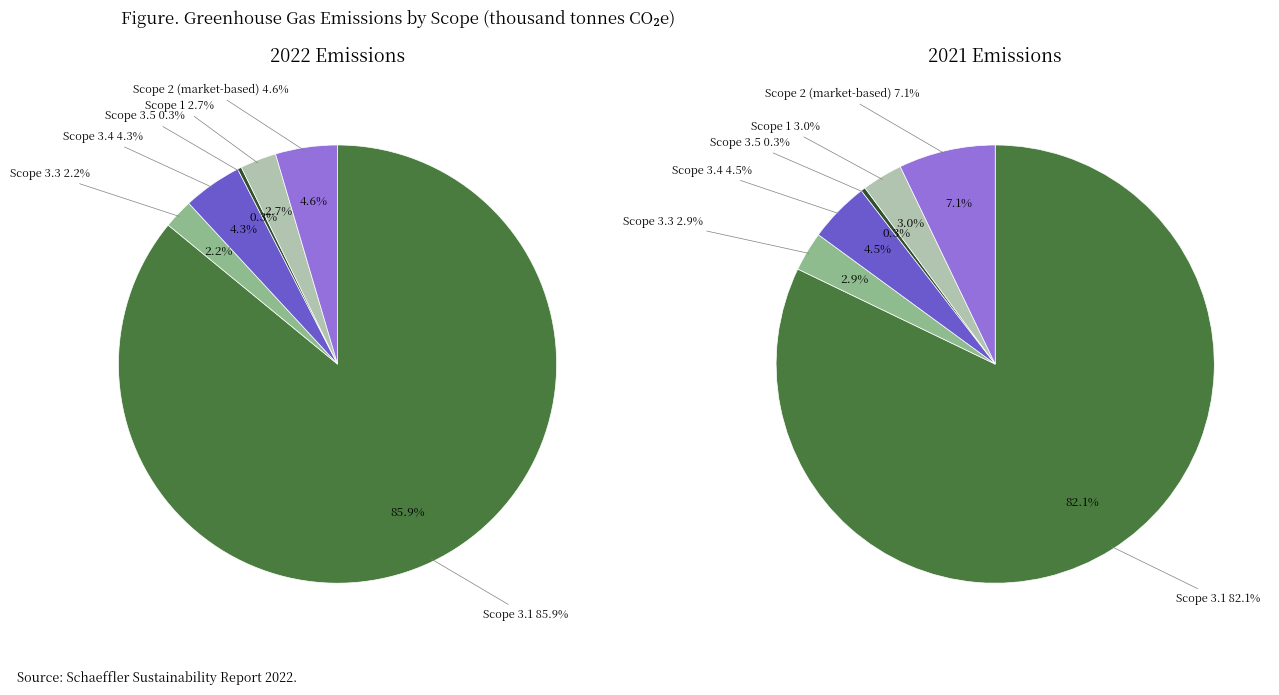

Which has a higher value, 4 or 2?

2